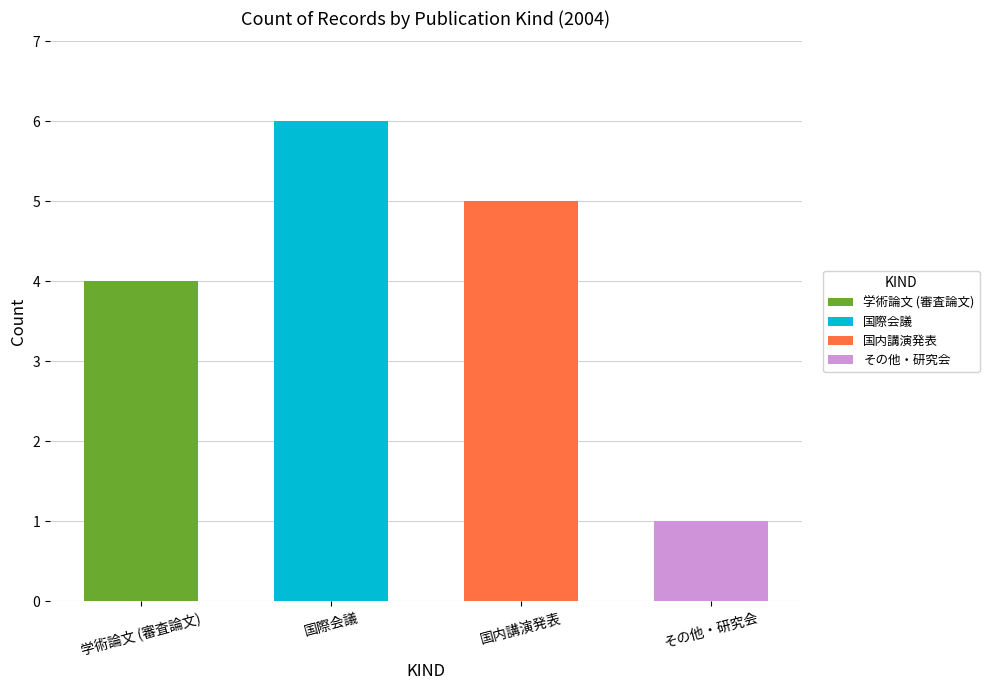

What is the highest value of the 学術論文 (審査論文) series?

4